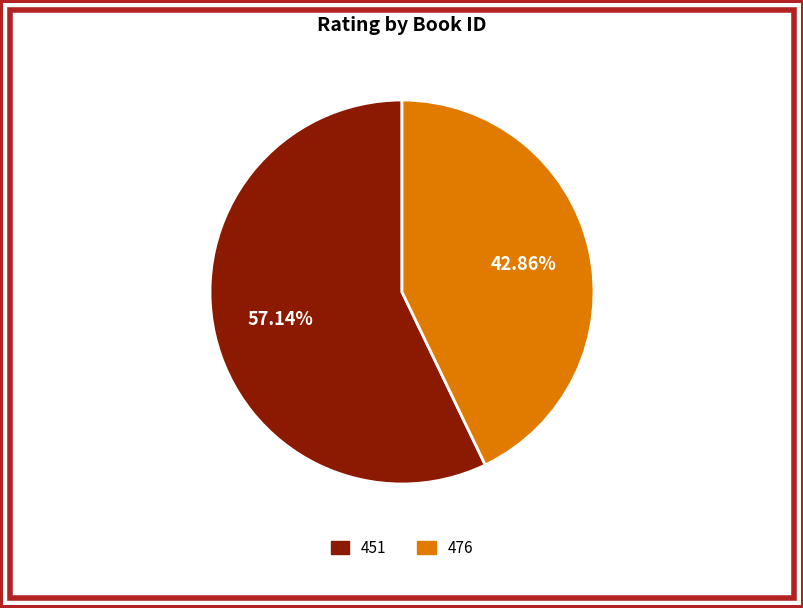

Between 476 and 451, which is larger?

451